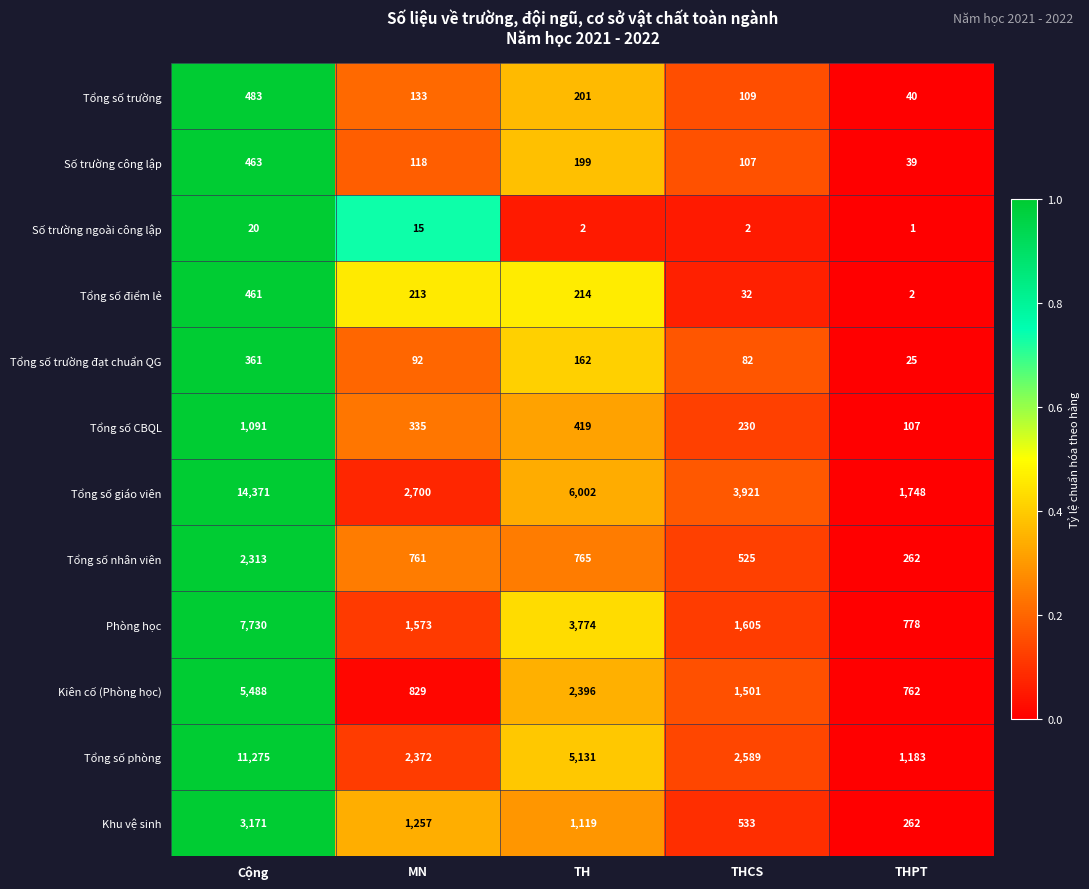

What is the difference between the maximum and second lowest values in the Phòng học series?

6157